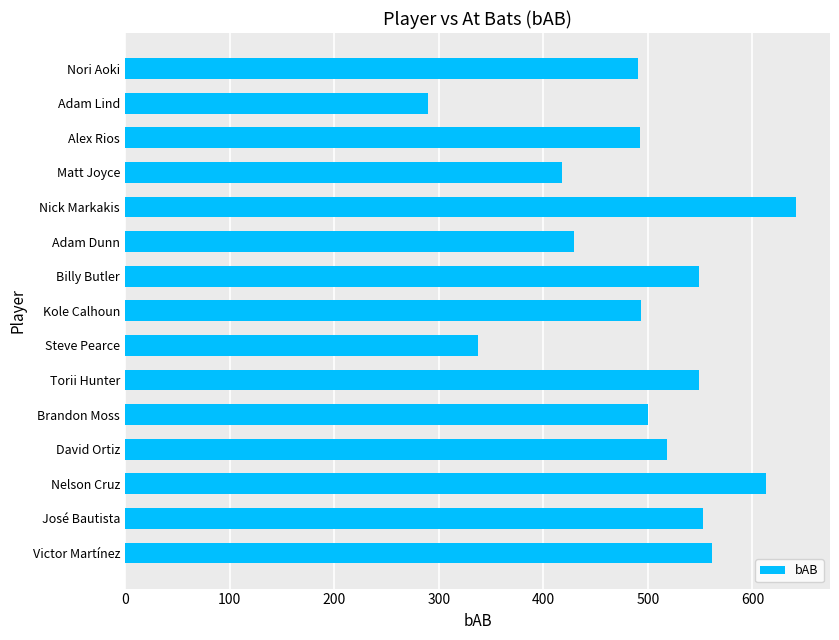

Which label corresponds to the largest value in the chart?

Nick Markakis